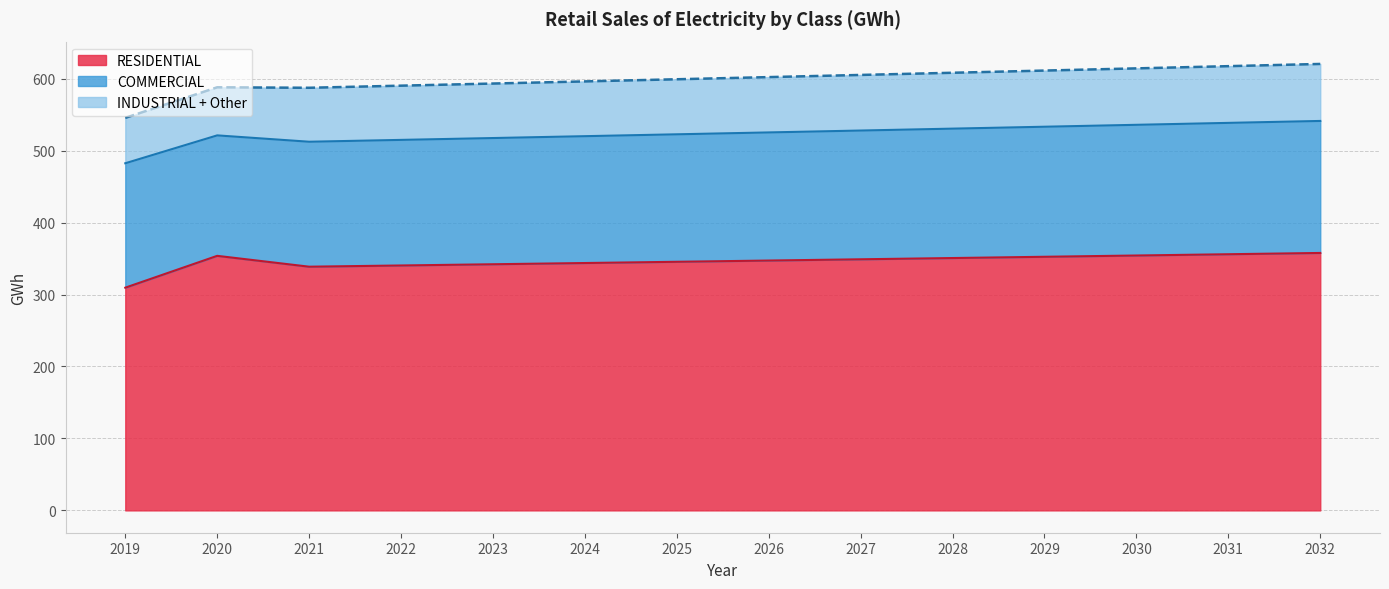

The value of RESIDENTIAL at 2031 is 356.0. True or false?

True